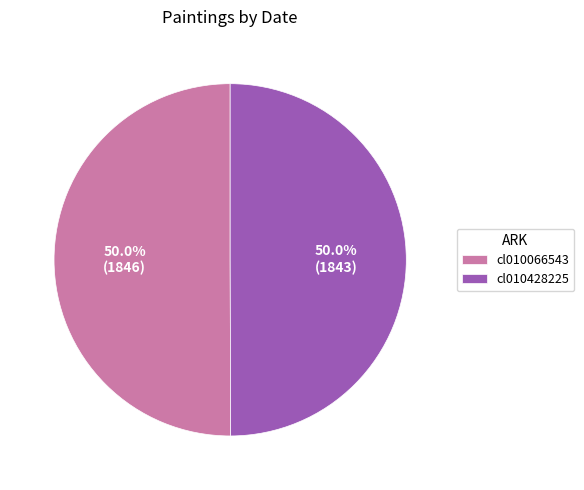

How many segments does this pie chart have?

2